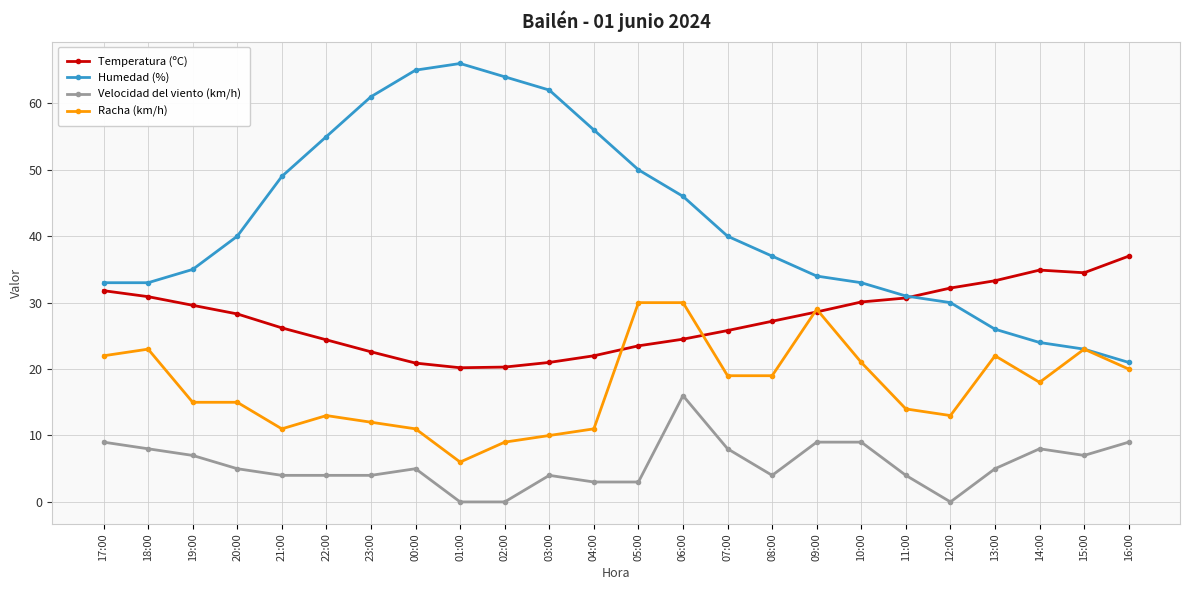

True or false: Velocidad del viento (km/h) has more than 0 points higher than both neighbors.

True